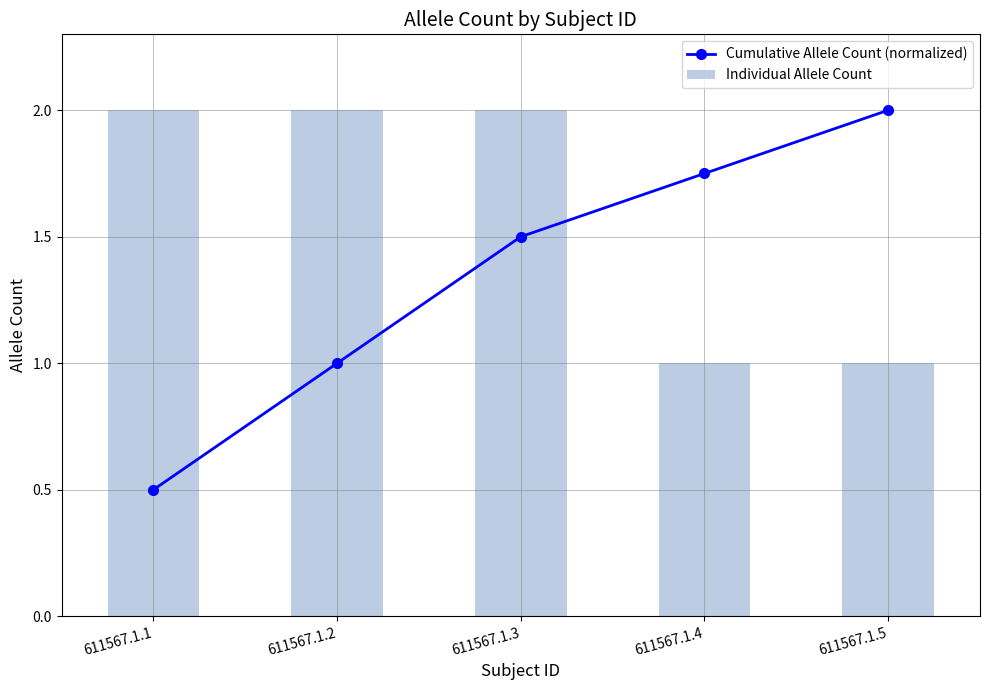

At which label does Individual Allele Count reach its minimum?

611567.1.4